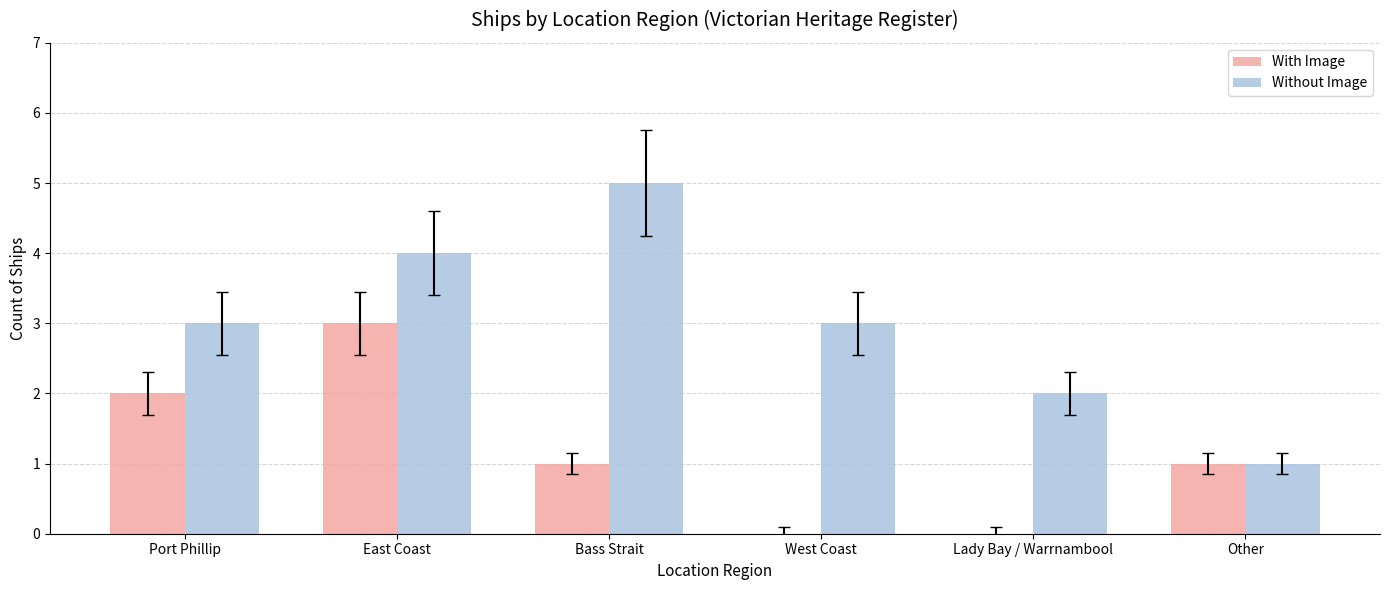

What is the highest value of the Without Image series?

5